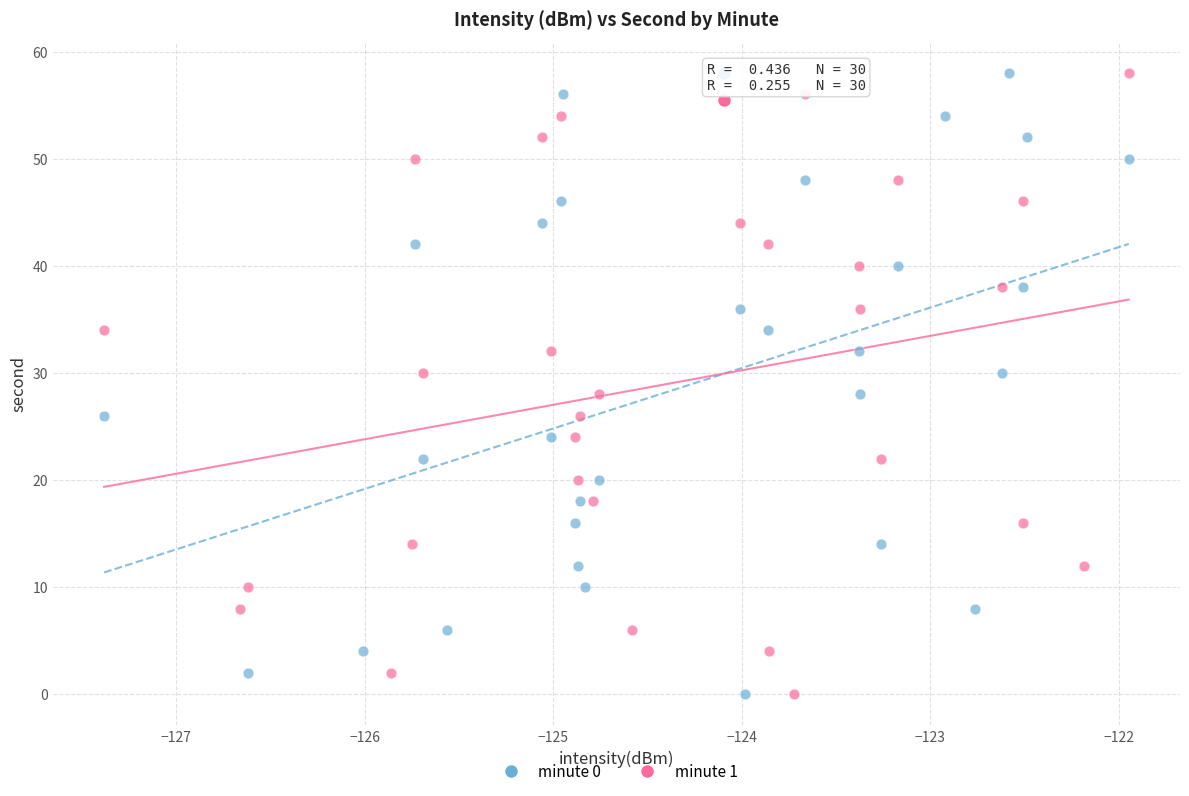

What are all the series names shown in the legend?

minute 0, minute 1